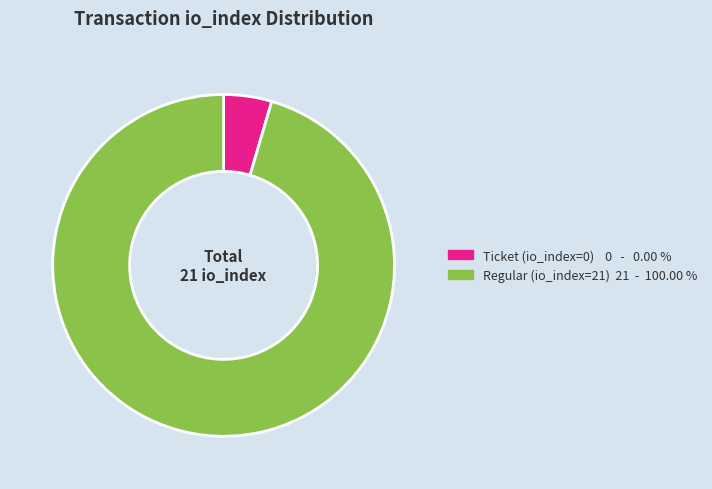

Is there any slice that represents more than half of the pie?

Yes